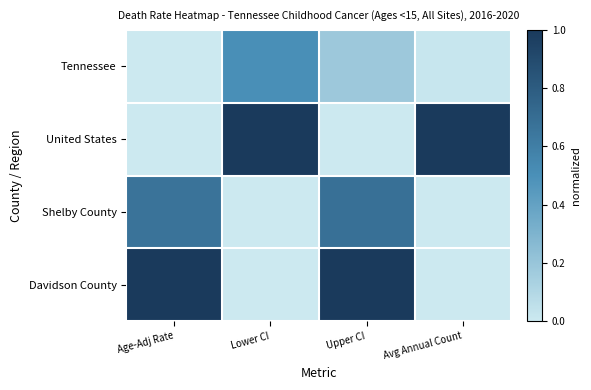

What is the difference between the highest and lowest values at Age-Adj Rate?

1.0